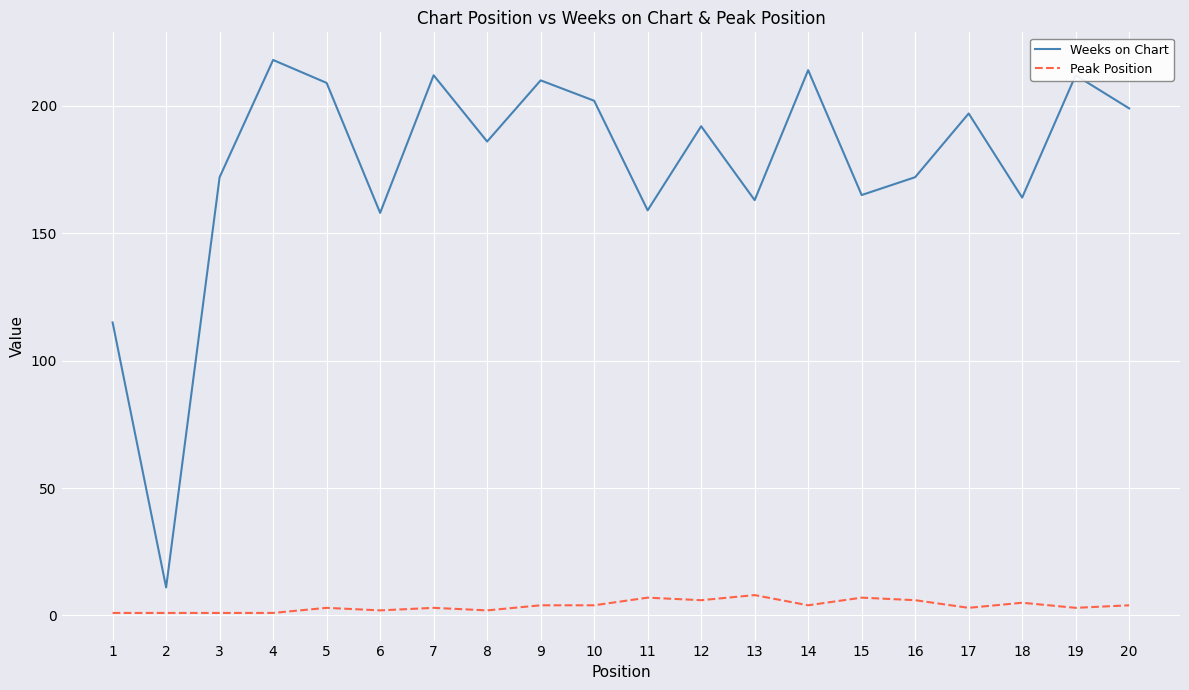

Which series has the largest range (max minus min)?

Weeks on Chart